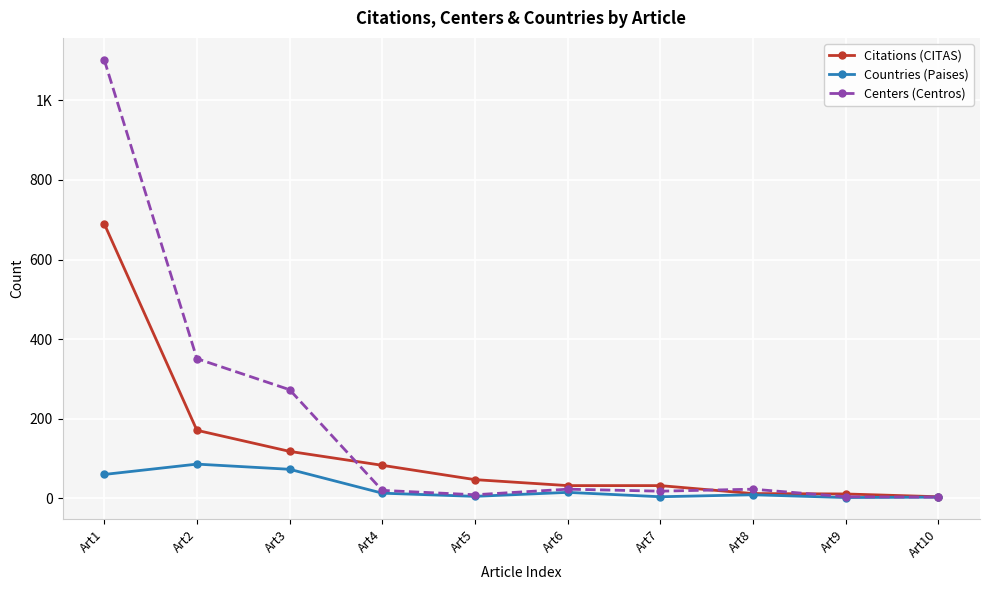

What value does the Countries (Paises) series have at Art4, to the nearest 10?

10